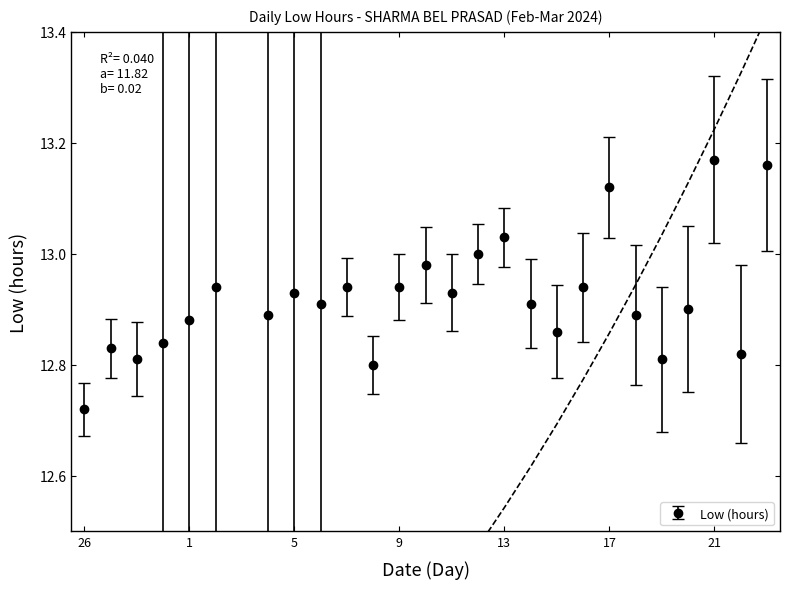

Approximately how many times larger is the value at 5 compared to 2?

1.0